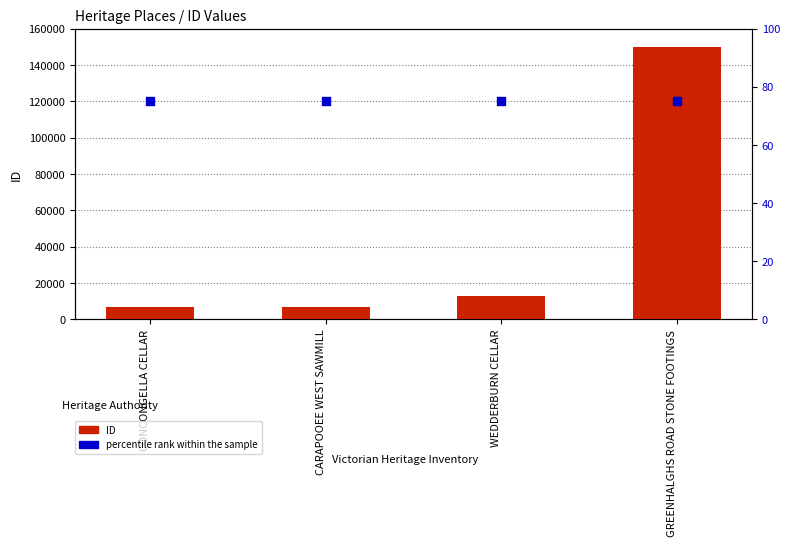

At how many categories does at least one series exceed 36149?

1